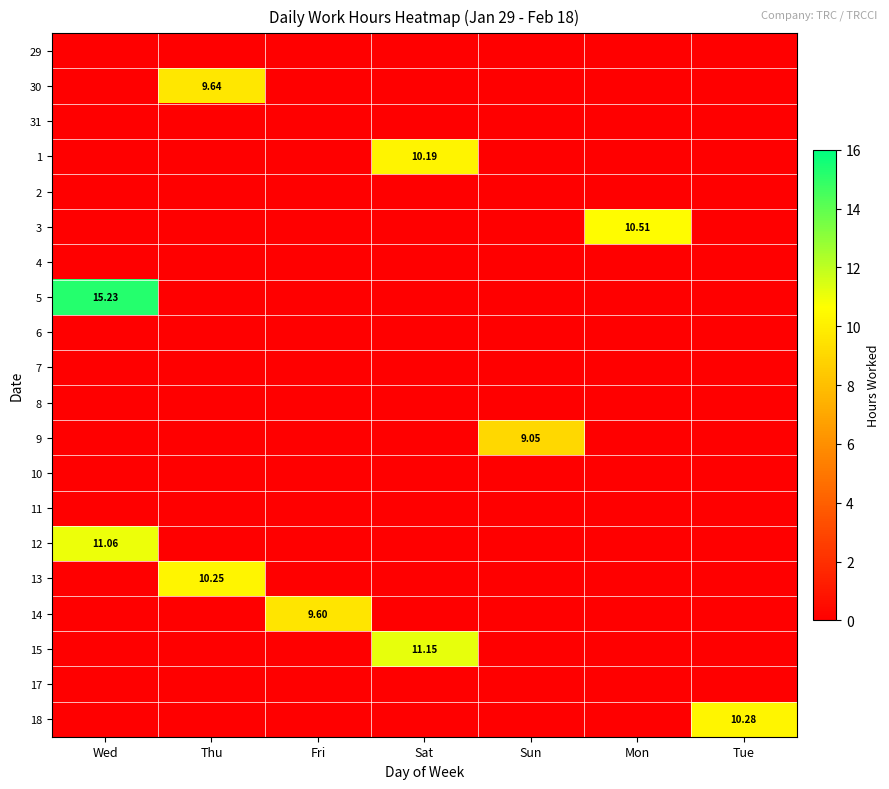

Is the value of 2 at Mon greater than the value of 29 at Mon?

No